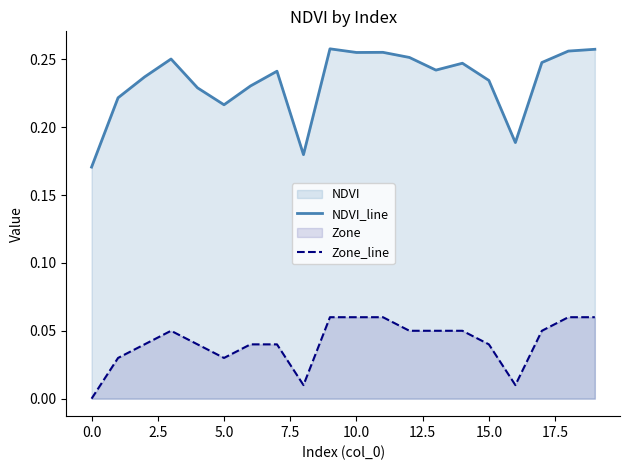

How many interior local valleys does the NDVI_line series have?

5